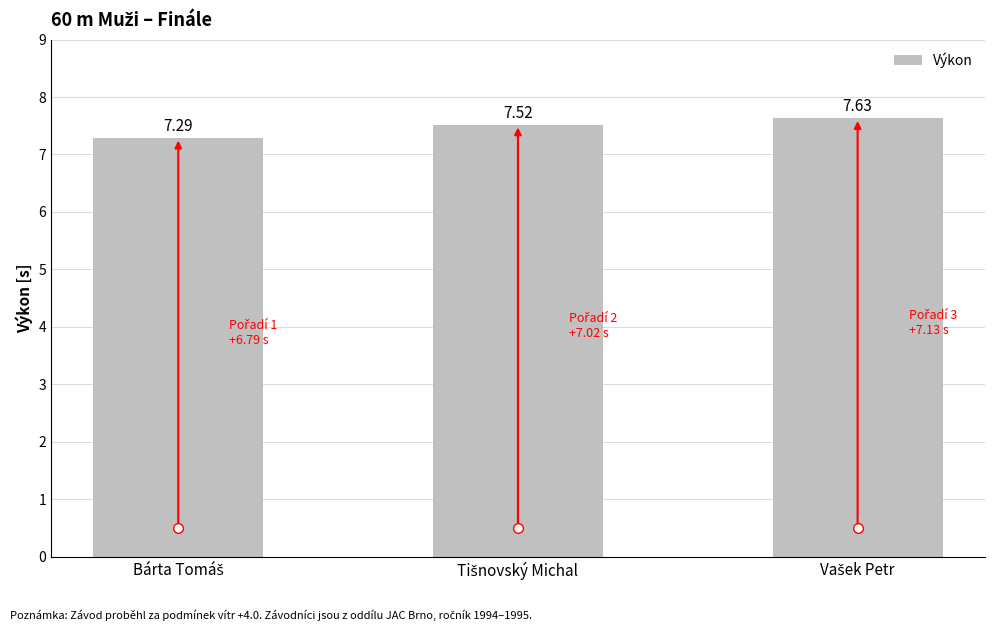

Does the chart contain stacked bars?

No